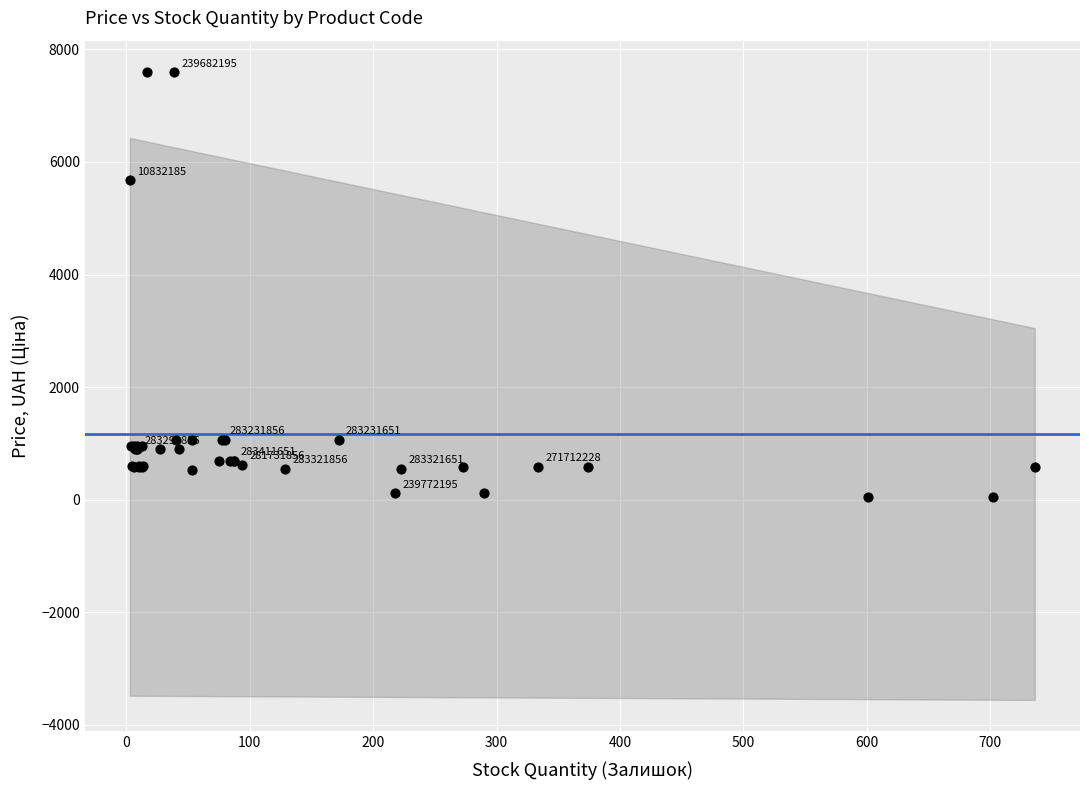

What Y value in the scatter plot is closest to 3826?

5673.8